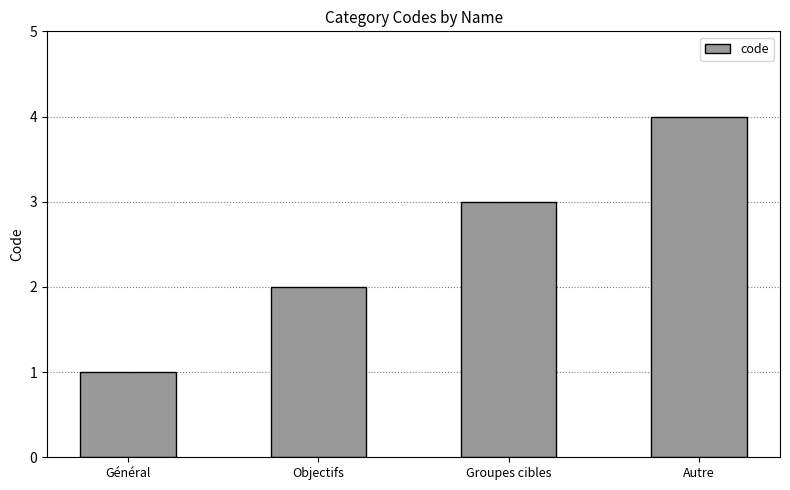

What is the sum of the values at Objectifs and Groupes cibles?

5